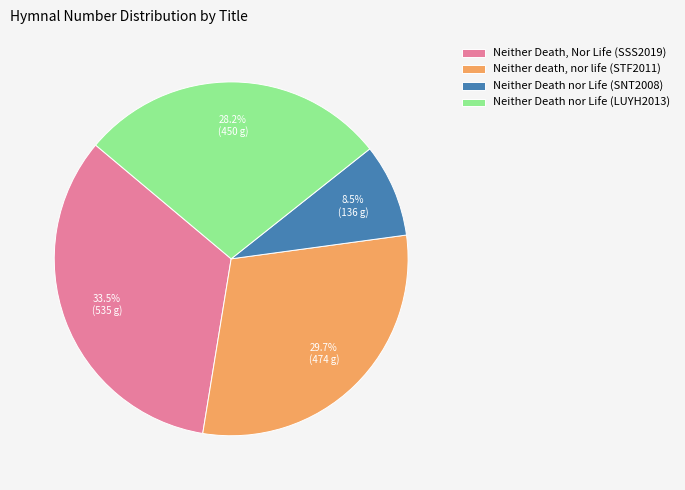

Which category has the biggest portion of the pie?

Neither Death, Nor Life (SSS2019)